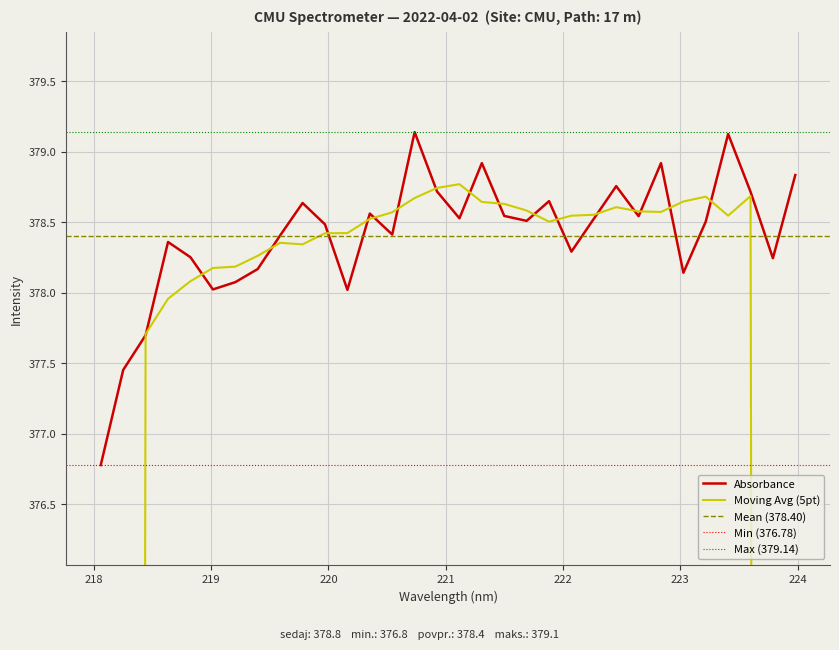

Rank the categories by value from highest to lowest.

220.7354, 223.408, 221.3083, 222.8355, 223.9802, 222.4538, 220.9264, 223.5987, 221.8812, 219.7801, 220.3533, 221.4993, 222.6447, 221.1174, 222.263, 221.6902, 223.2172, 219.9712, 220.5444, 219.589, 218.6332, 222.0721, 218.8244, 223.7895, 219.3979, 223.0264, 219.2067, 219.0156, 220.1623, 218.442, 218.2508, 218.0596